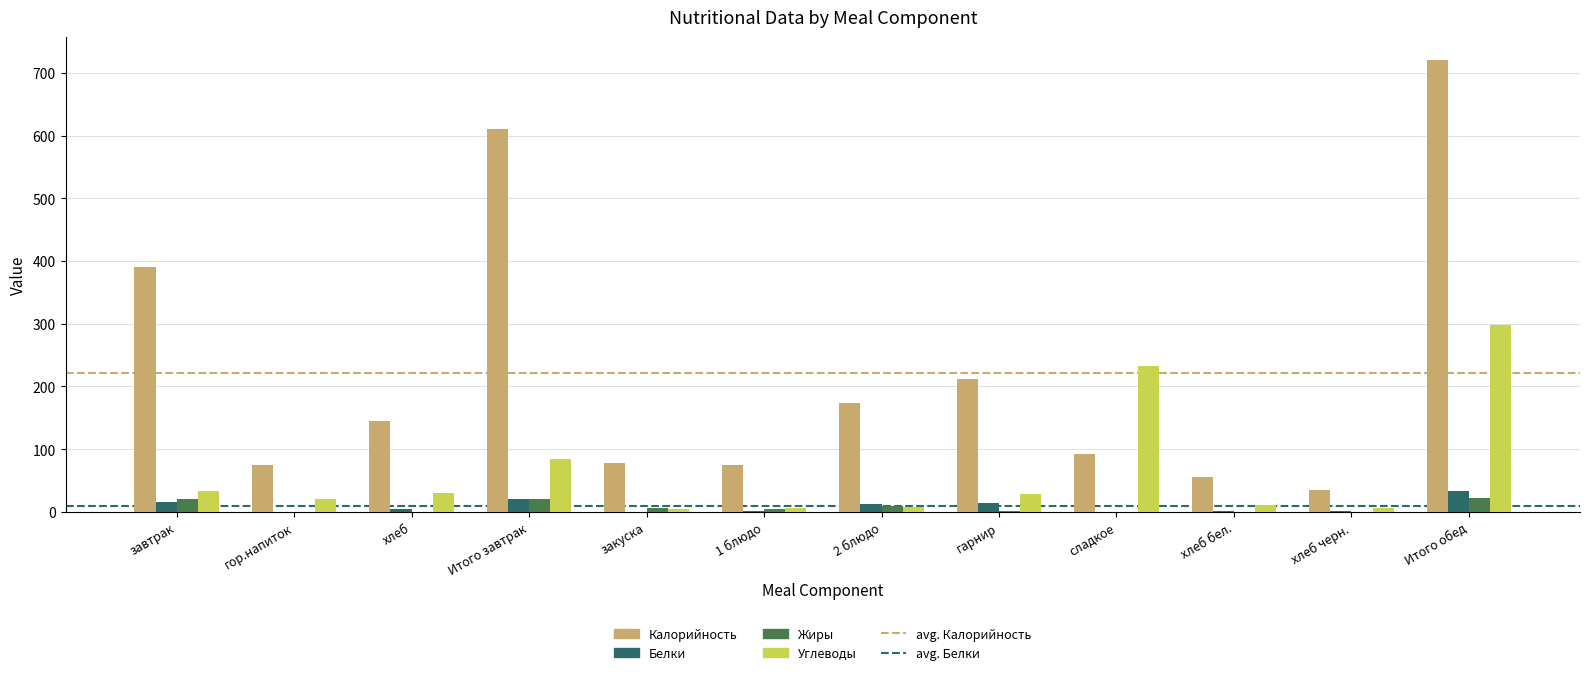

What is the highest value of the Калорийность series?

721.0